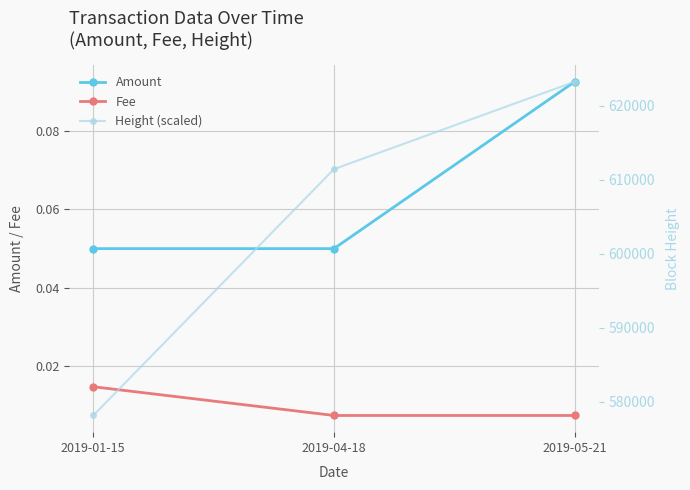

At which category is the sum across all series the highest?

2019-05-21